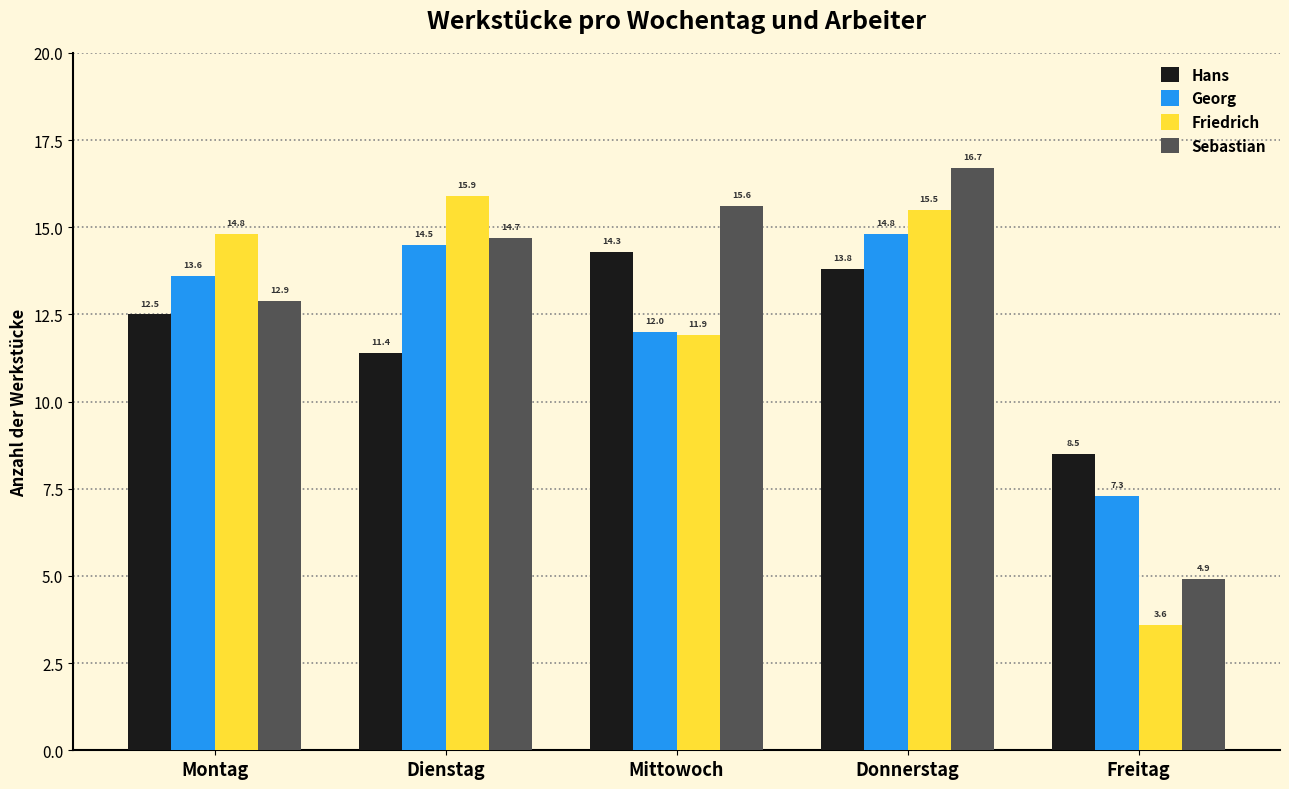

At which label does Hans reach its peak?

Mittowoch